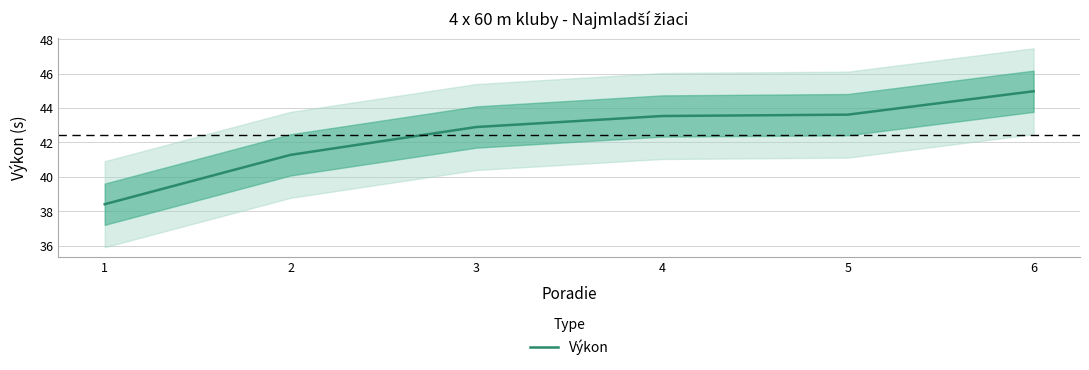

What is the average value?

42.5